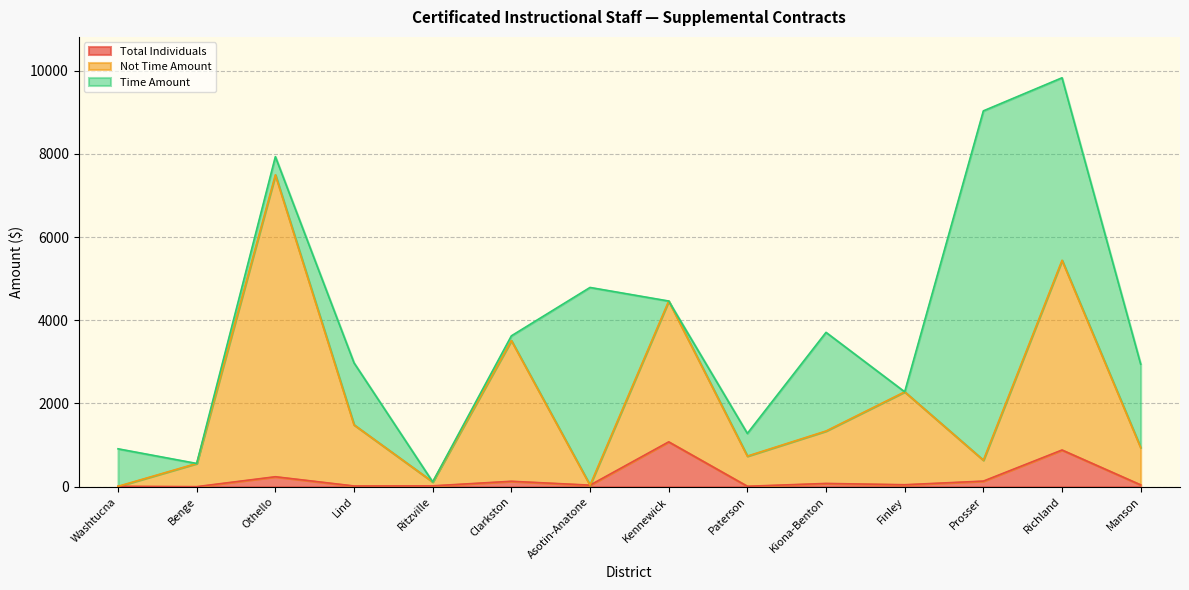

Which has a higher value, Richland or Finley?

Richland